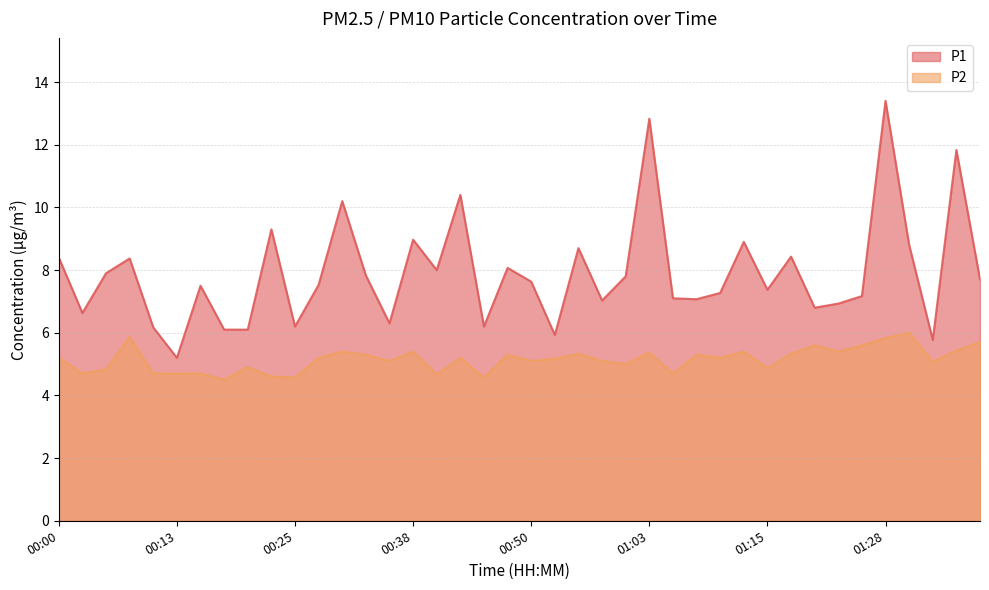

Reading left to right, list all the values displayed in this chart.

P1: 8.4	6.6	7.9	8.4	6.2	5.2	7.5	6.1	6.1	9.3	6.2	7.5	10.2	7.8	6.3	9.0	8.0	10.4	6.2	8.1	7.6	5.9	8.7	7.0	7.8	12.8	7.1	7.1	7.3	8.9	7.4	8.4	6.8	6.9	7.2	13.4	8.8	5.8	11.8	7.7
P2: 5.2	4.7	4.8	5.9	4.7	4.7	4.7	4.5	4.9	4.6	4.6	5.2	5.4	5.3	5.1	5.4	4.7	5.2	4.6	5.3	5.1	5.2	5.3	5.1	5.0	5.4	4.7	5.3	5.2	5.4	4.9	5.3	5.6	5.4	5.6	5.8	6.0	5.1	5.4	5.7